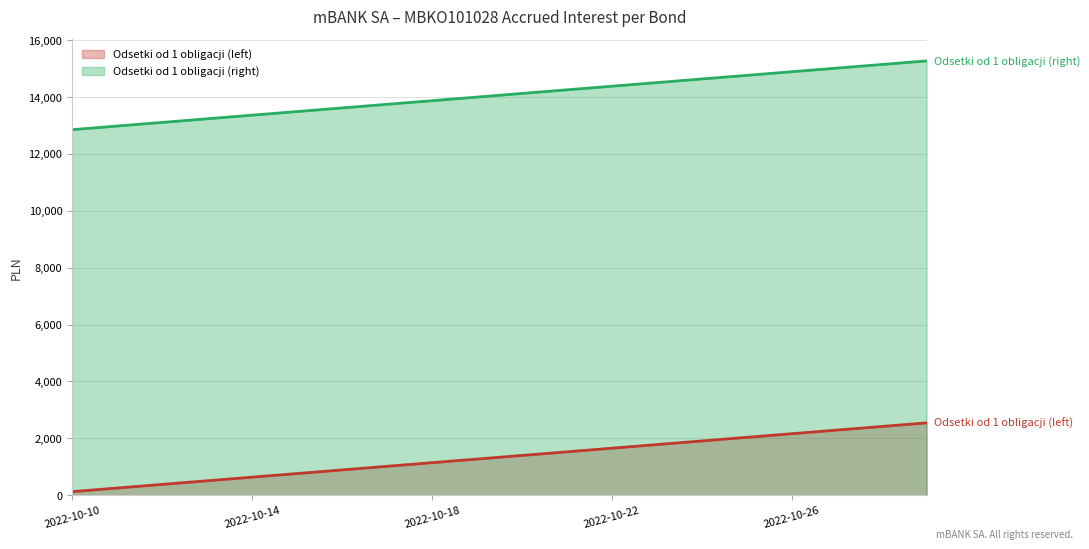

What is the value of the Odsetki od 1 obligacji (right) point at the 16th from the left?

14762.2